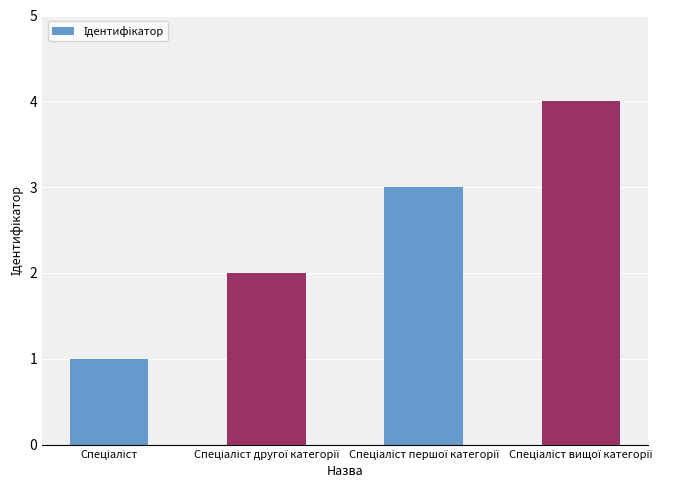

What is the difference between the maximum and minimum values?

3